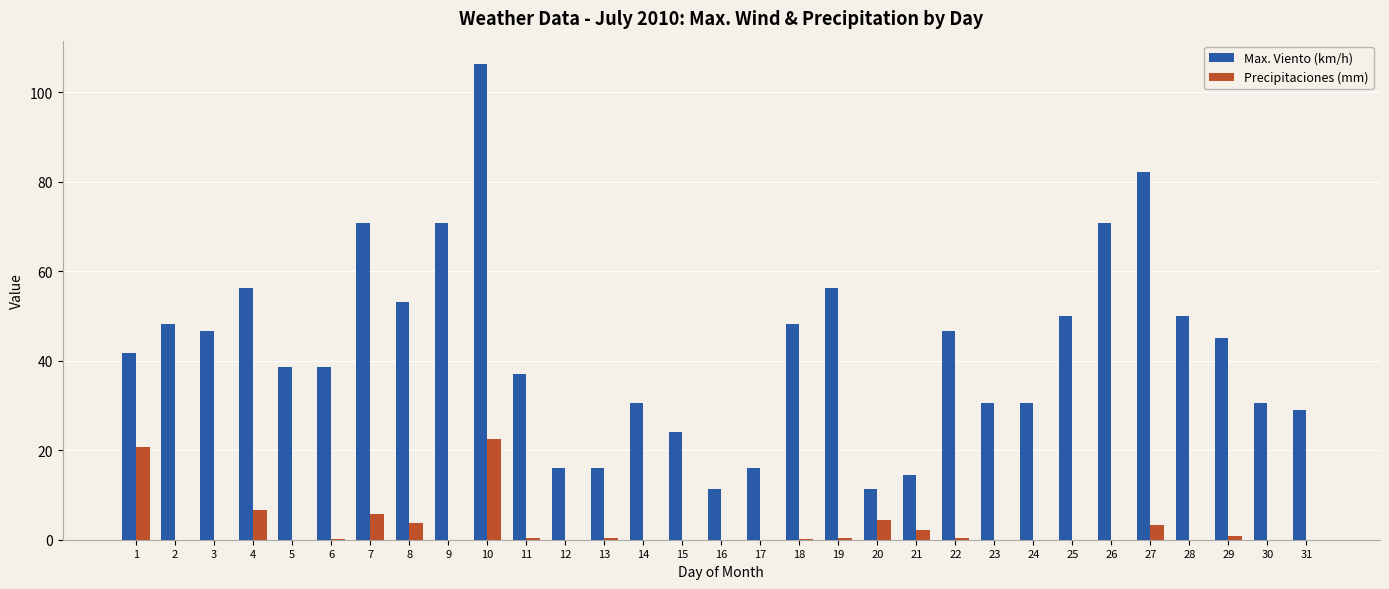

True or false: Max. Viento (km/h) has a value of 47.8 at 31.

False